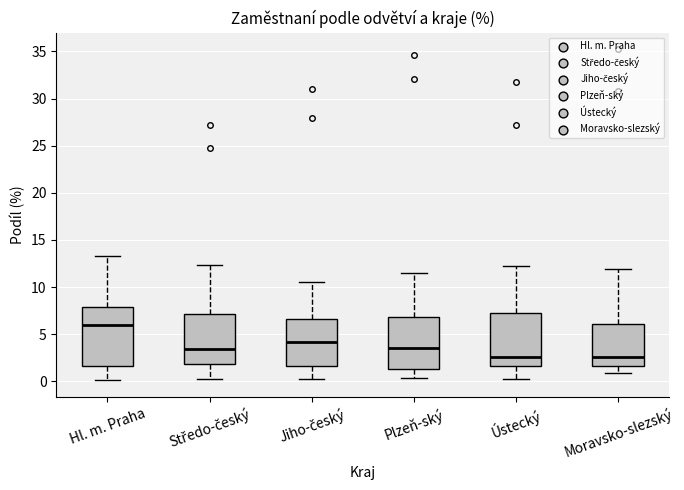

Where does the lower whisker of the box for Ústecký end on the y-axis? The values are not printed on the chart, so give them approximately, as read against the axis.

0.5